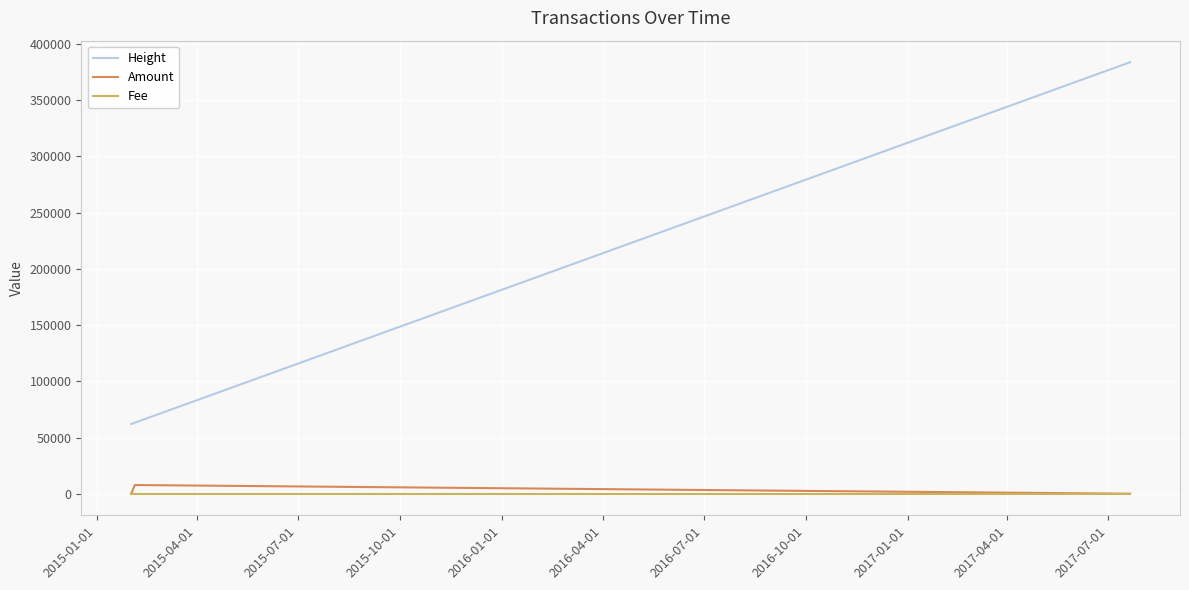

Which series has the largest range (max minus min)?

Height